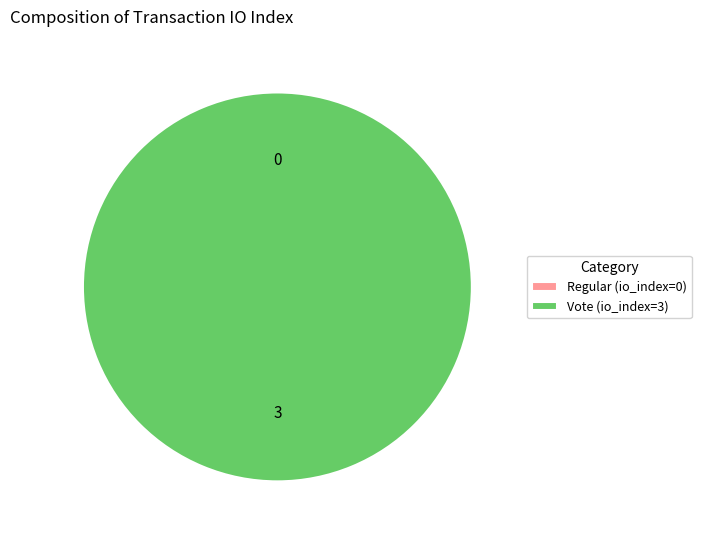

To the nearest percent, what is the difference between the Regular (io_index=0) and Vote (io_index=3) slice percentages?

100%